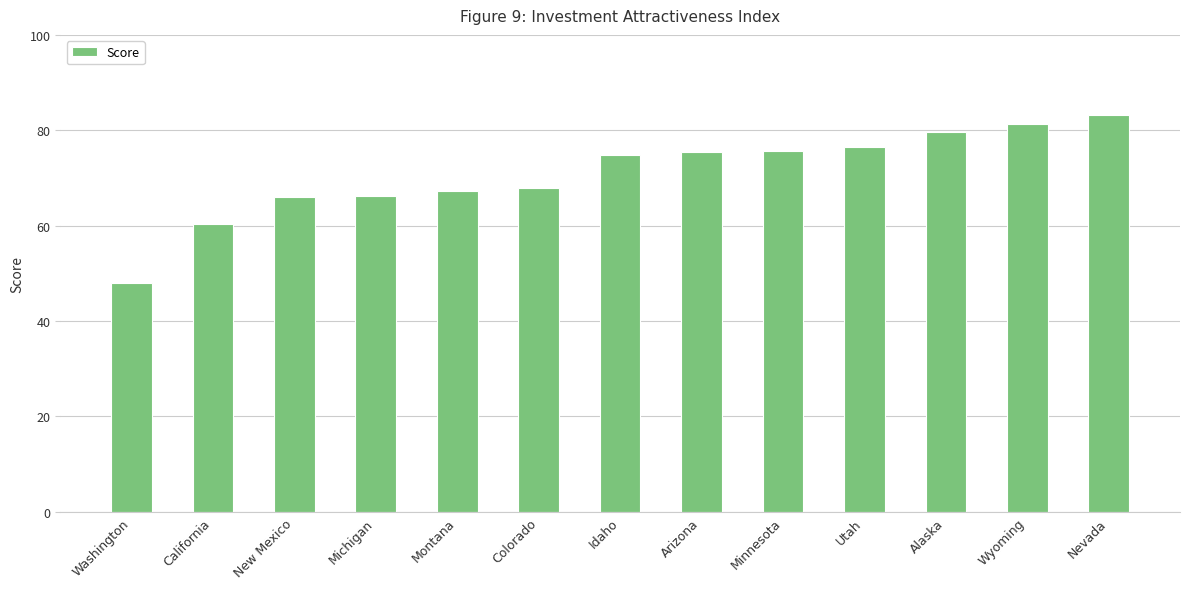

What is the change in value from California to Colorado?

+7.5